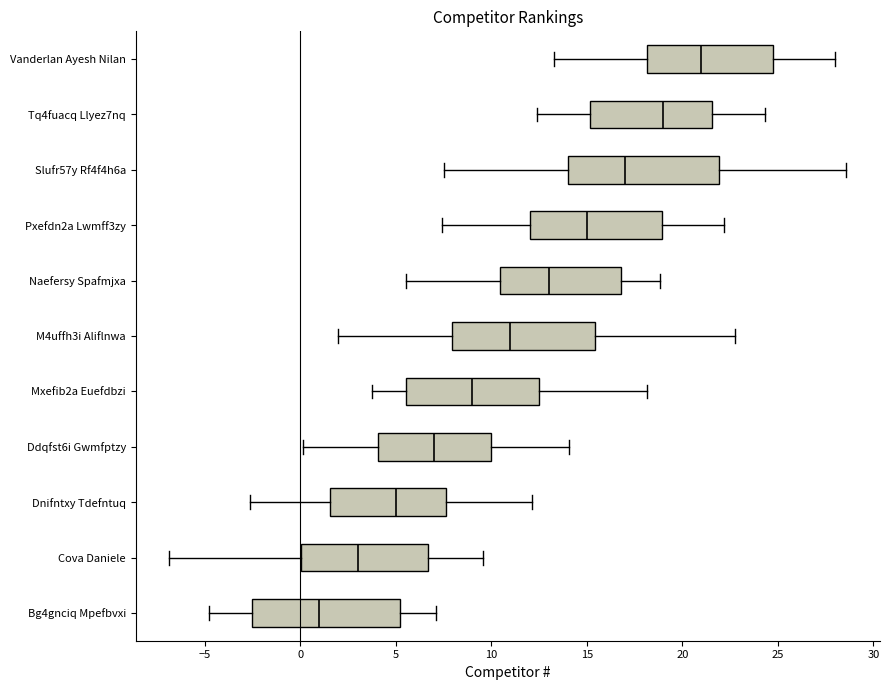

Reading bottom to top, transcribe this box plot: for each box, give where its median line is, the range the box spans, and where its two whiskers end, as read against the x-axis. The values are not printed on the chart, so give them approximately, as read against the axis.

Bg4gnciq Mpefbvxi: median 1.0, box -2.5 to 5.0, whiskers -5.0 to 7.0
Cova Daniele: median 3.0, box 0.0 to 6.5, whiskers -7.0 to 9.5
Dnifntxy Tdefntuq: median 5.0, box 1.5 to 7.5, whiskers -2.5 to 12.0
Ddqfst6i Gwmfptzy: median 7.0, box 4.0 to 10.0, whiskers 0.0 to 14.0
Mxefib2a Euefdbzi: median 9.0, box 5.5 to 12.5, whiskers 4.0 to 18.0
M4uffh3i Aliflnwa: median 11.0, box 8.0 to 15.5, whiskers 2.0 to 23.0
Naefersy Spafmjxa: median 13.0, box 10.5 to 17.0, whiskers 5.5 to 19.0
Pxefdn2a Lwmff3zy: median 15.0, box 12.0 to 19.0, whiskers 7.5 to 22.0
Slufr57y Rf4f4h6a: median 17.0, box 14.0 to 22.0, whiskers 7.5 to 28.5
Tq4fuacq Llyez7nq: median 19.0, box 15.0 to 21.5, whiskers 12.5 to 24.5
Vanderlan Ayesh Nilan: median 21.0, box 18.0 to 24.5, whiskers 13.5 to 28.0